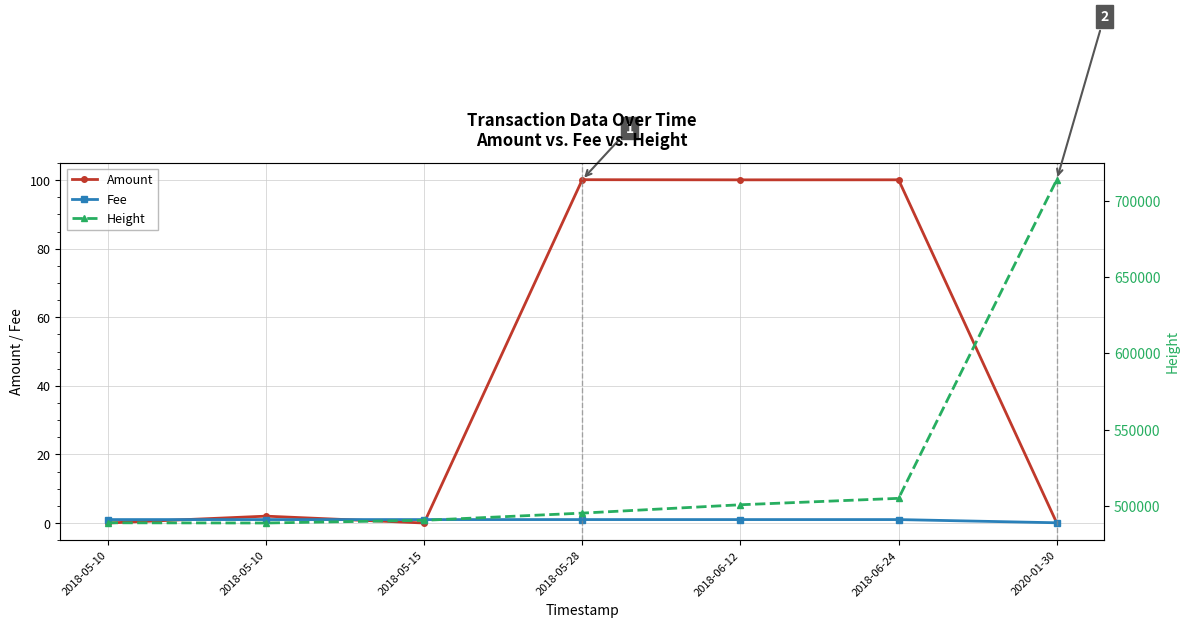

True or false: Height and Amount cross at least once.

False